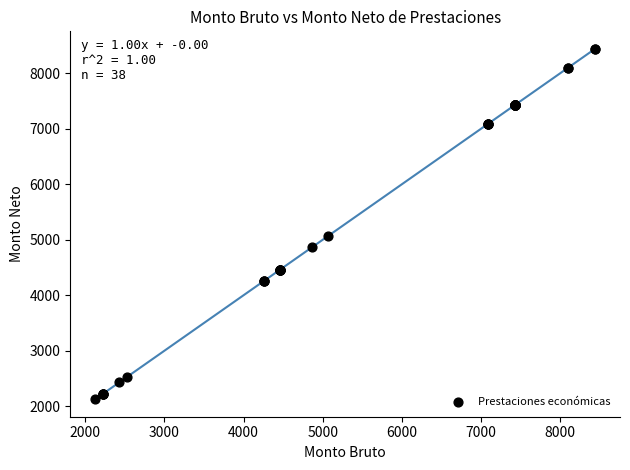

What Y value in the scatter plot is closest to 5283?

5064.5